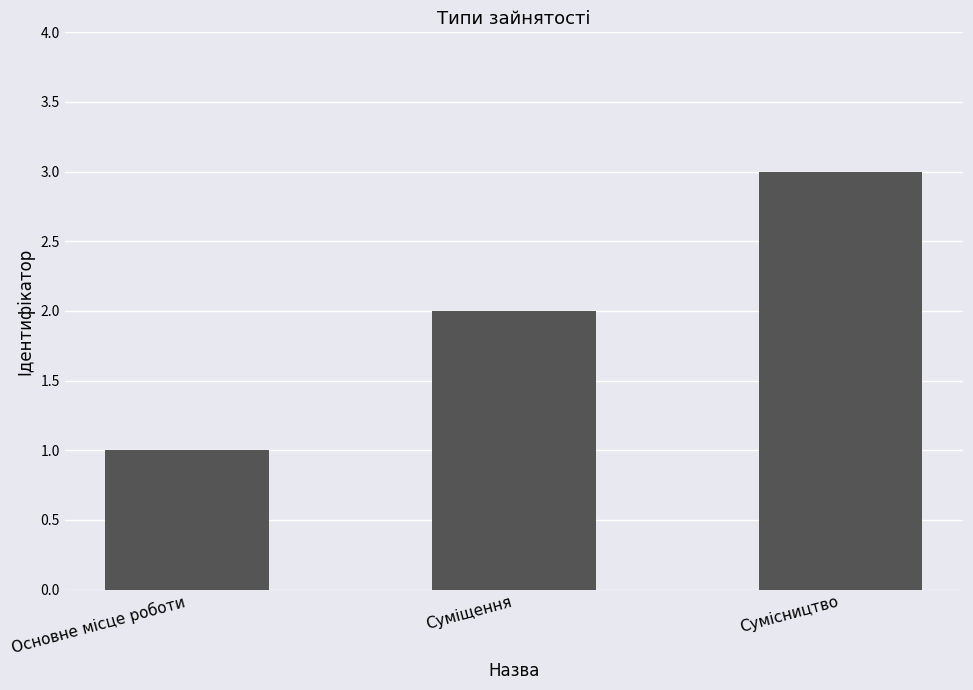

What is the value of the 2nd bar from the left?

2